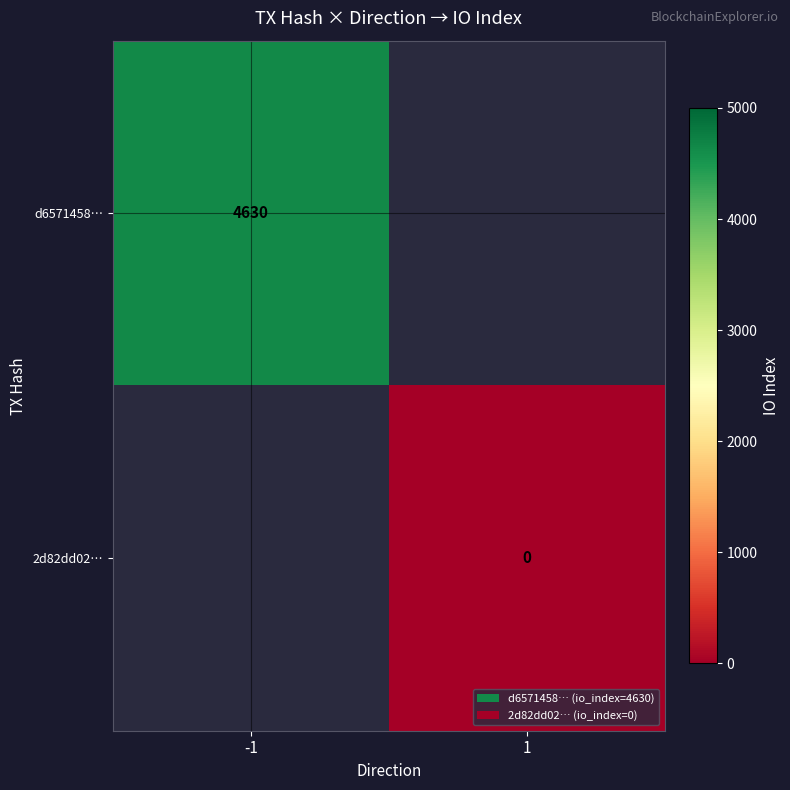

The d6571458… series shows 4630 at -1. True or false?

True